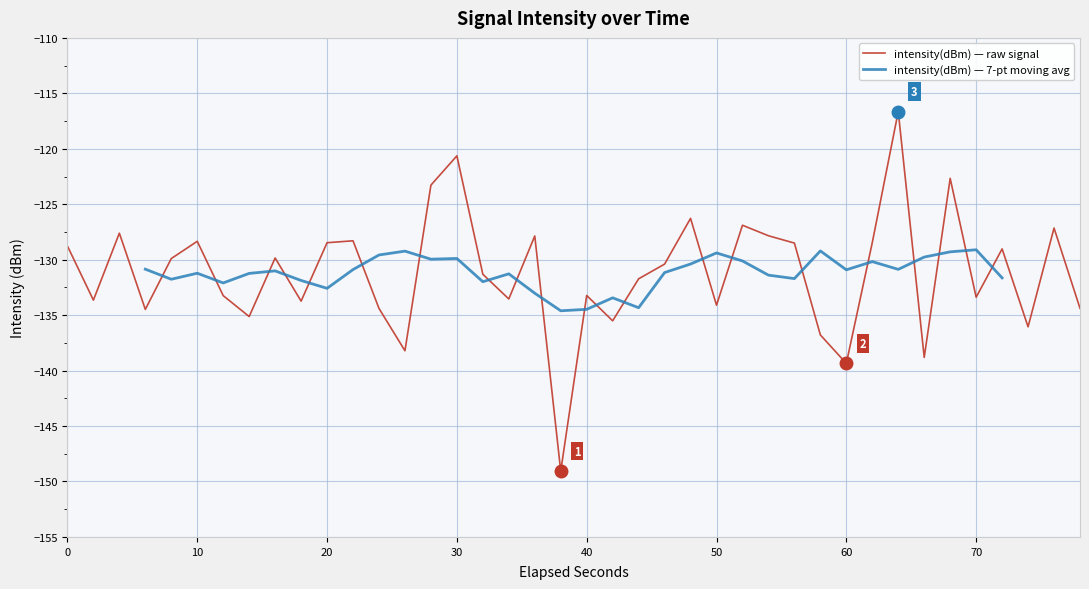

What is the lowest value of the intensity(dBm) — raw signal series?

-149.1